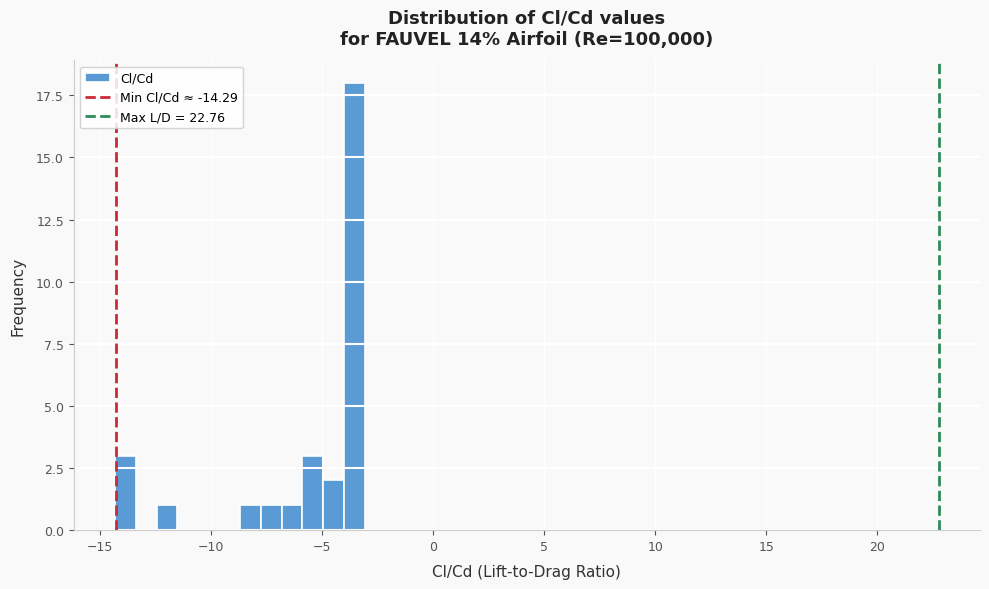

Around what value on the x-axis is the tallest bar? Give the approximate position of its centre, as read against the axis.

-3.5